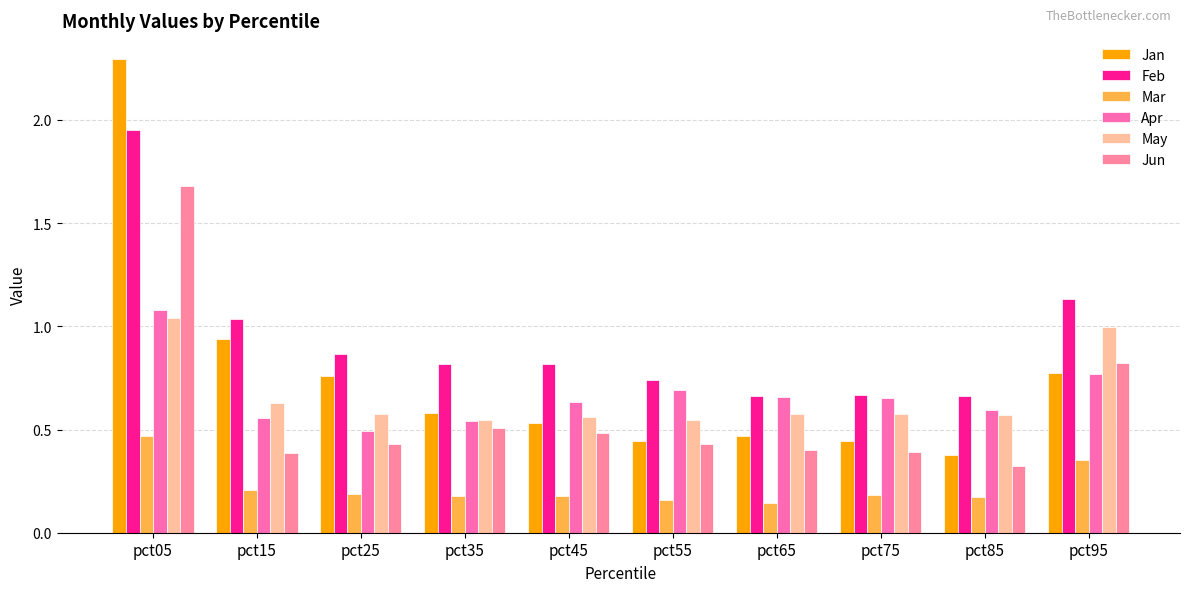

Is the value of Apr at pct25 greater than the value of Mar at pct75?

Yes